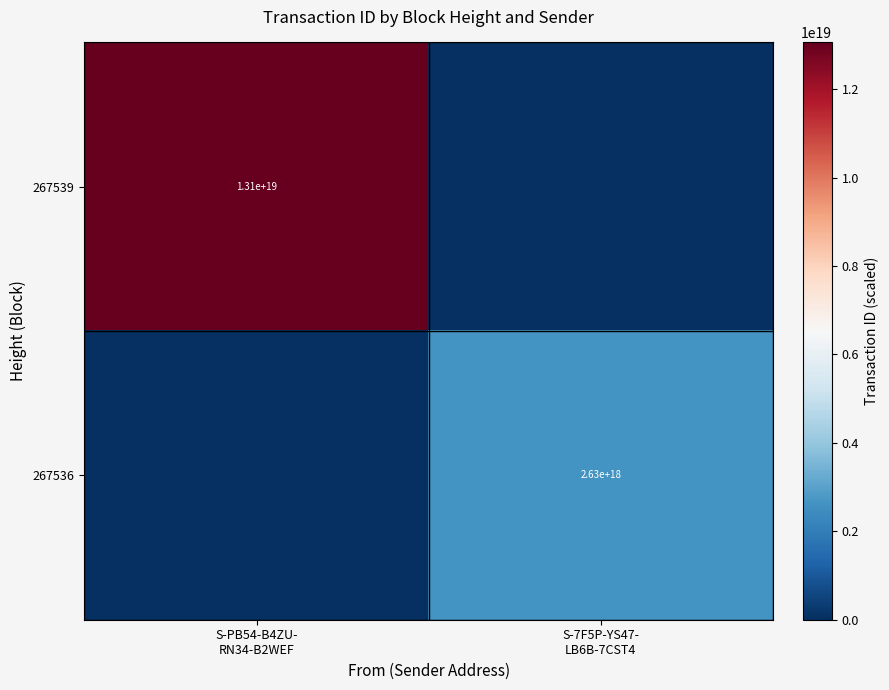

Which series has the widest spread of values?

267539